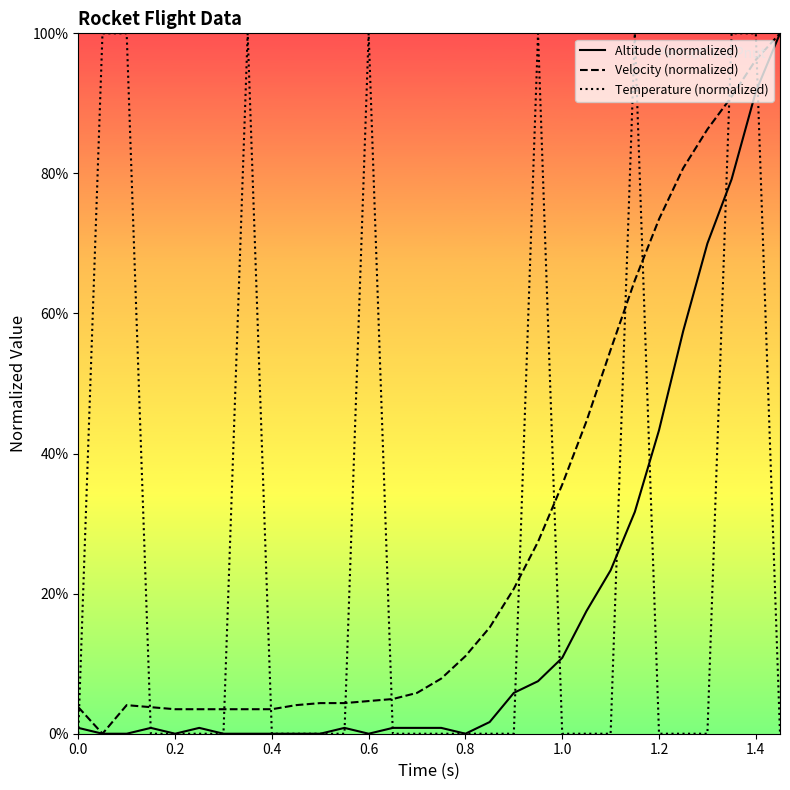

Rank the series by their average value, from highest to lowest.

Velocity (normalized), Temperature (normalized), Altitude (normalized)